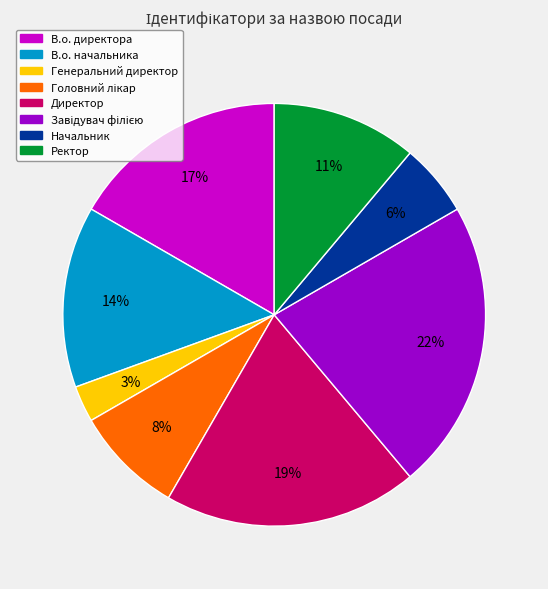

Do Директор and В.о. начальника together represent more than half of the pie?

No